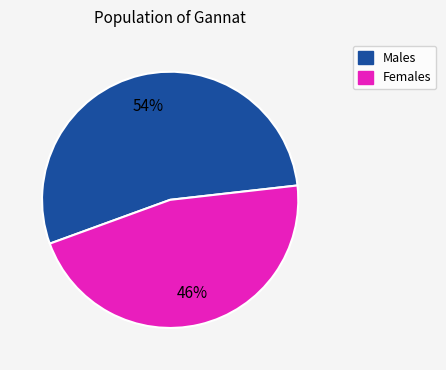

Is there a majority slice in this chart?

Yes